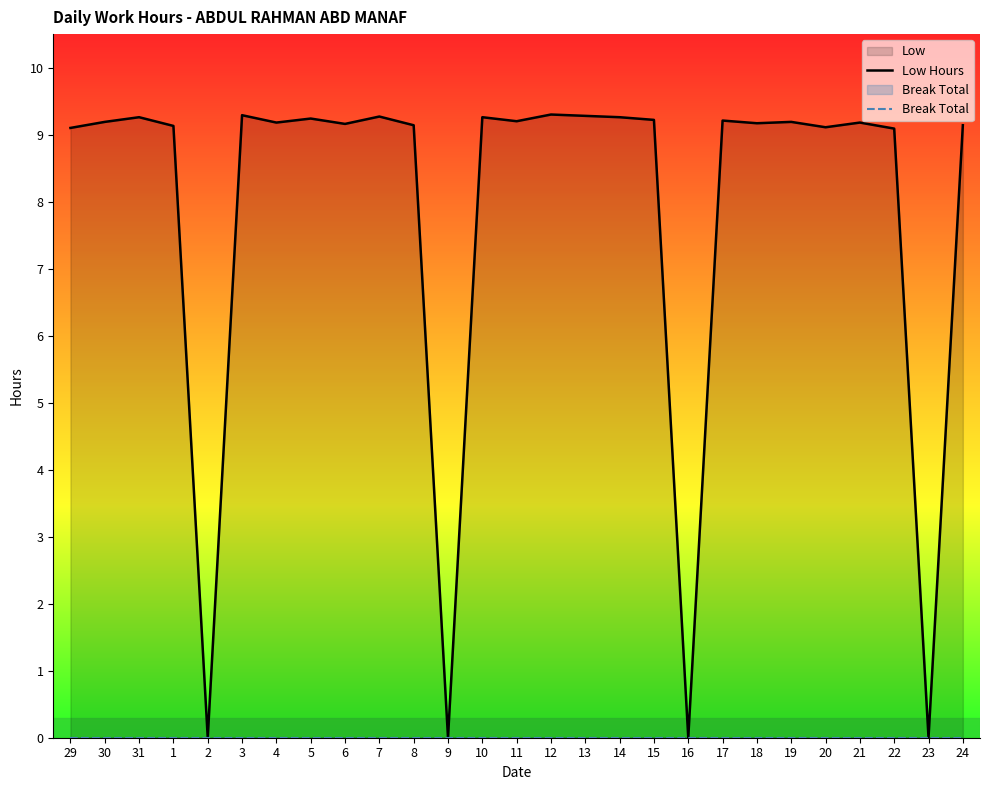

List the series in order of their peak value, lowest first.

Break Total, Low Hours